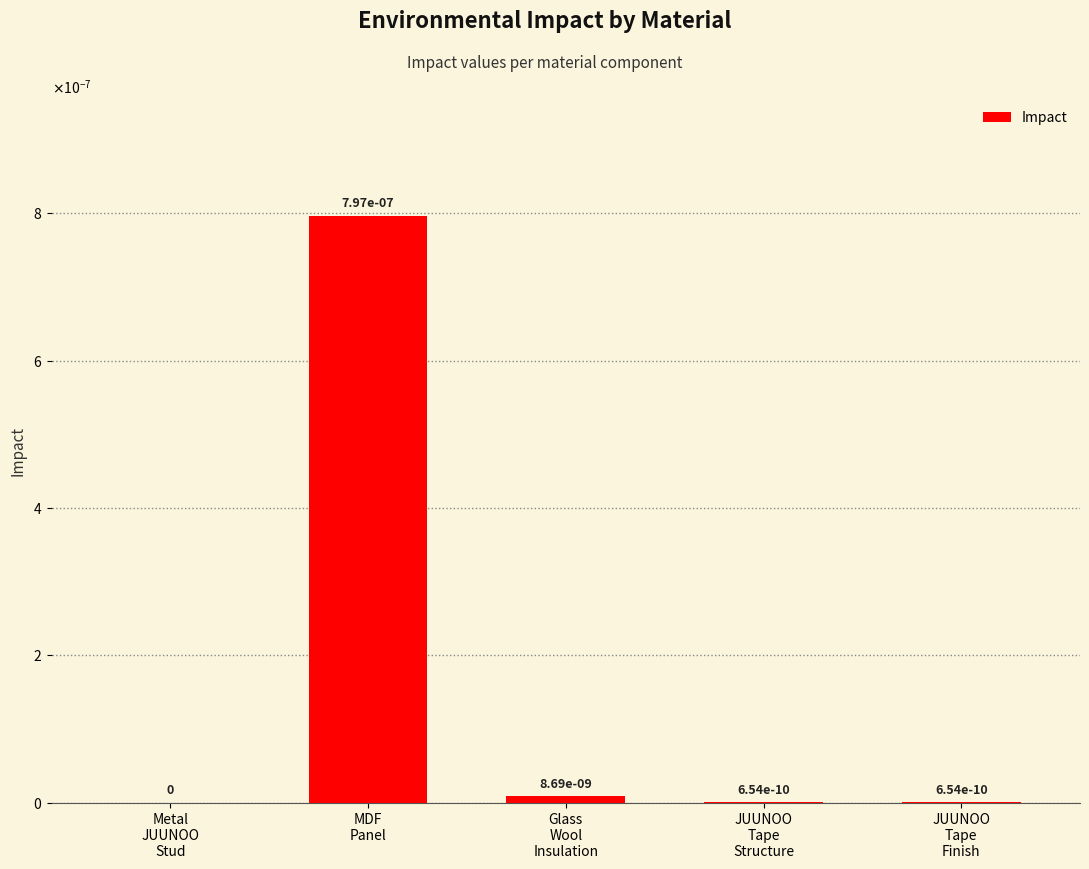

Are the bars horizontal?

No